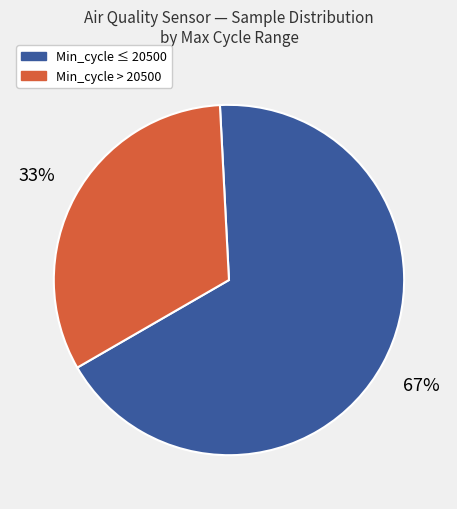

To the nearest percent, what is the average slice percentage?

50%